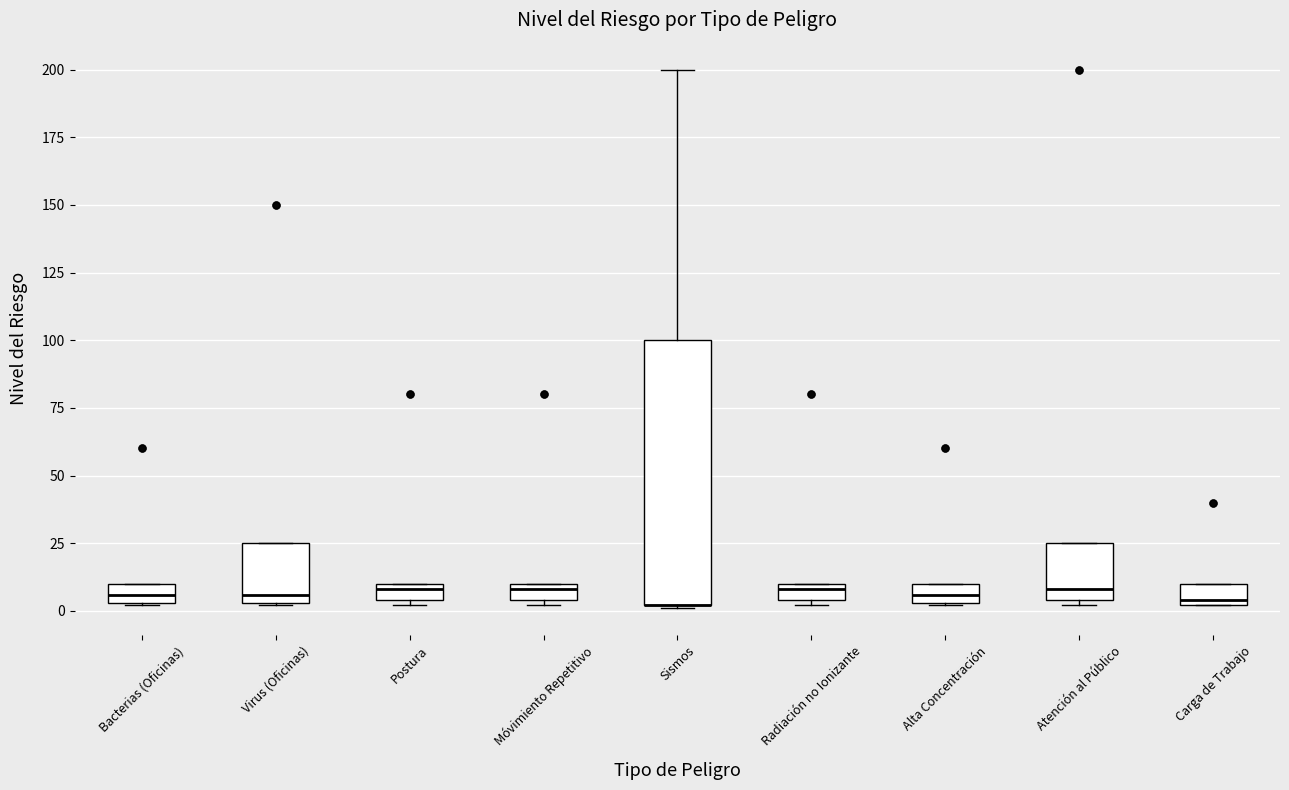

Comparing the boxes themselves (not the whiskers), which one is the tallest?

Sismos